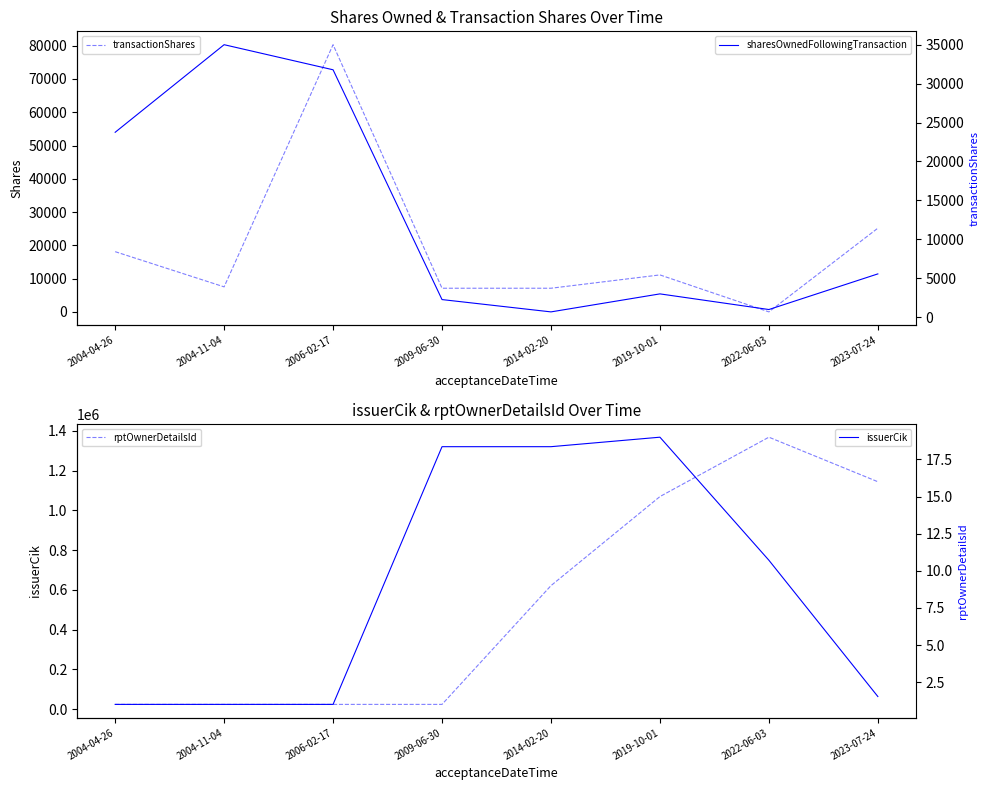

Reading left to right, what are all the values shown in this chart?

sharesOwnedFollowingTransaction: 53981	80305	72764	3700	0	5412	710	11418
issuerCik: 23666	23666	23666	1320695	1320695	1368458	749251	63276
transactionShares: 8400	3876	35000	3700	3700	5412	660	11418
rptOwnerDetailsId: 1	1	1	1	9	15	19	16